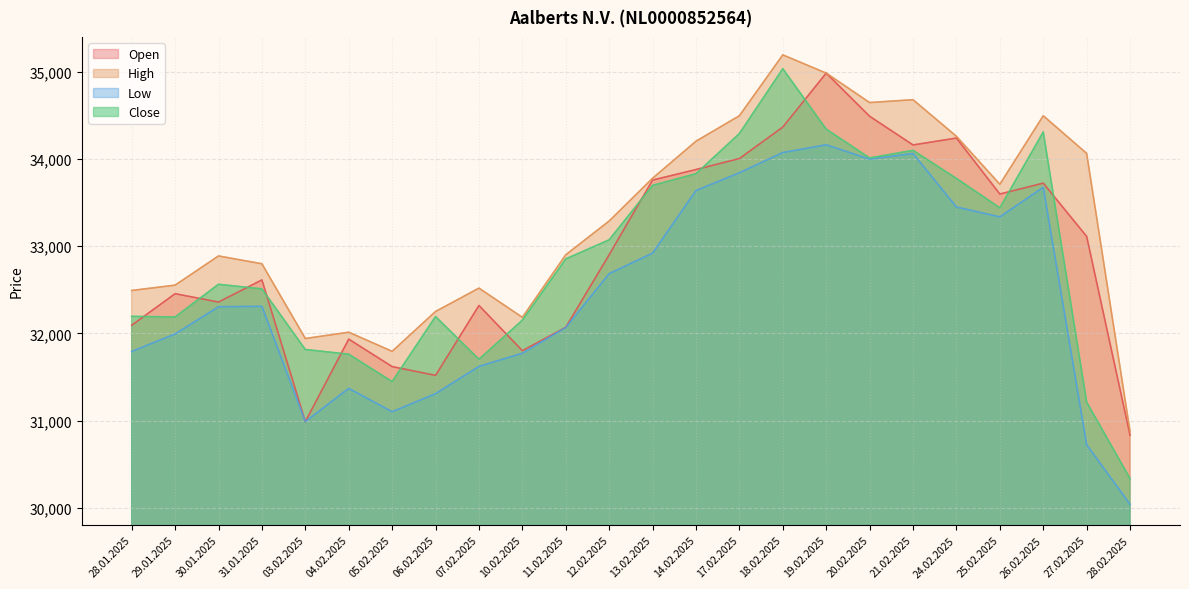

What is the highest value of the Open series?

34985